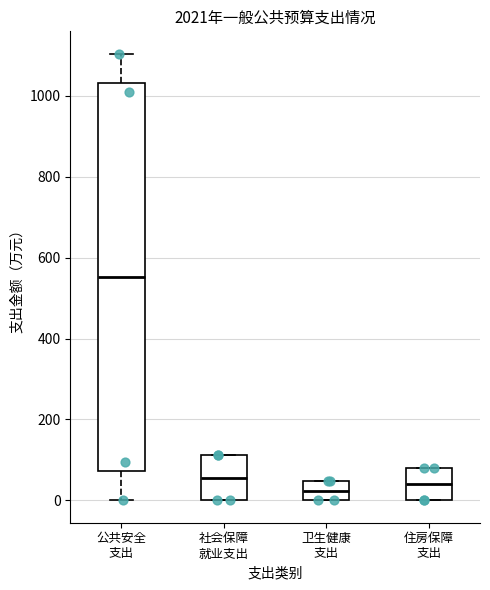

Reading left to right, transcribe this box plot: for each box, give where its median line is, the range the box spans, and where its two whiskers end, as read against the y-axis. The values are not printed on the chart, so give them approximately, as read against the axis.

公共安全 支出: median 560, box 80 to 1040, whiskers 0 to 1100
社会保障 就业支出: median 60, box 0 to 120, whiskers 0 to 120
卫生健康 支出: median 20, box 0 to 40, whiskers 0 to 40
住房保障 支出: median 40, box 0 to 80, whiskers 0 to 80